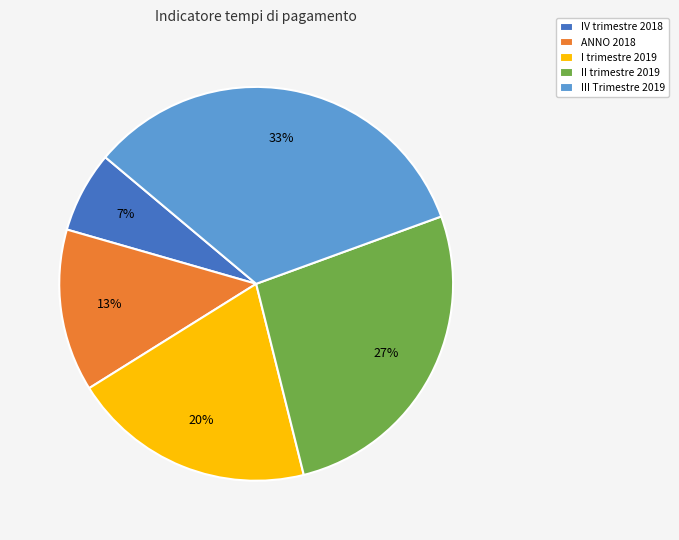

Count the number of slices in the pie.

5